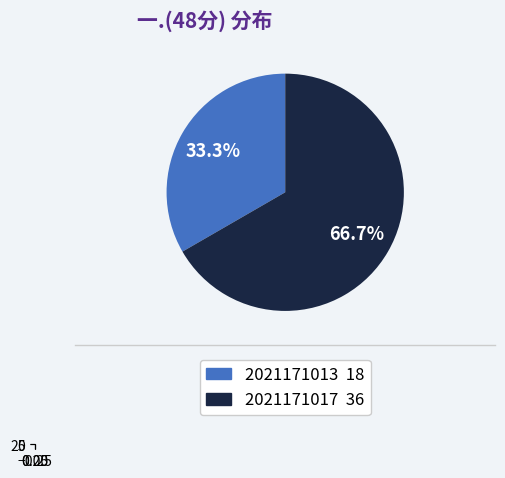

How many slices are in this pie chart?

2